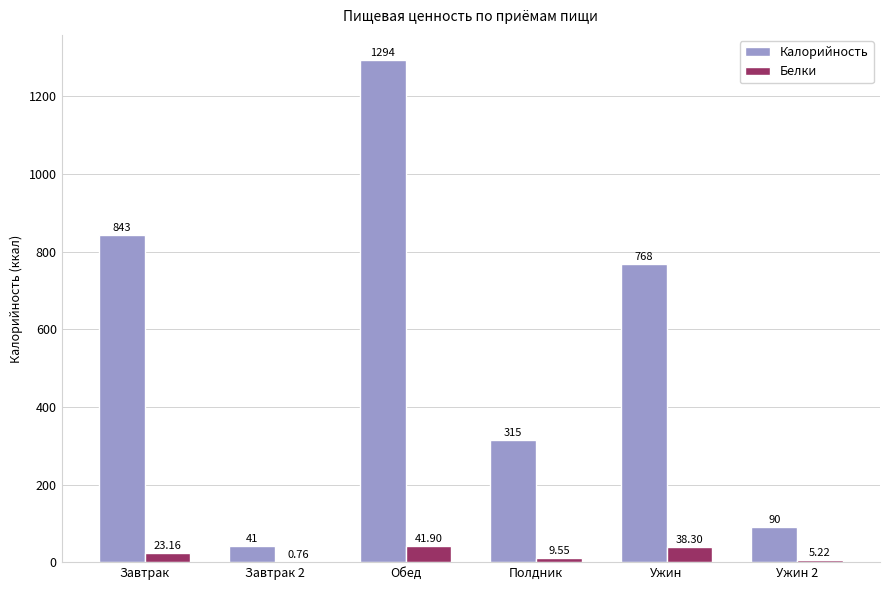

At which category is the sum across all series the highest?

Обед